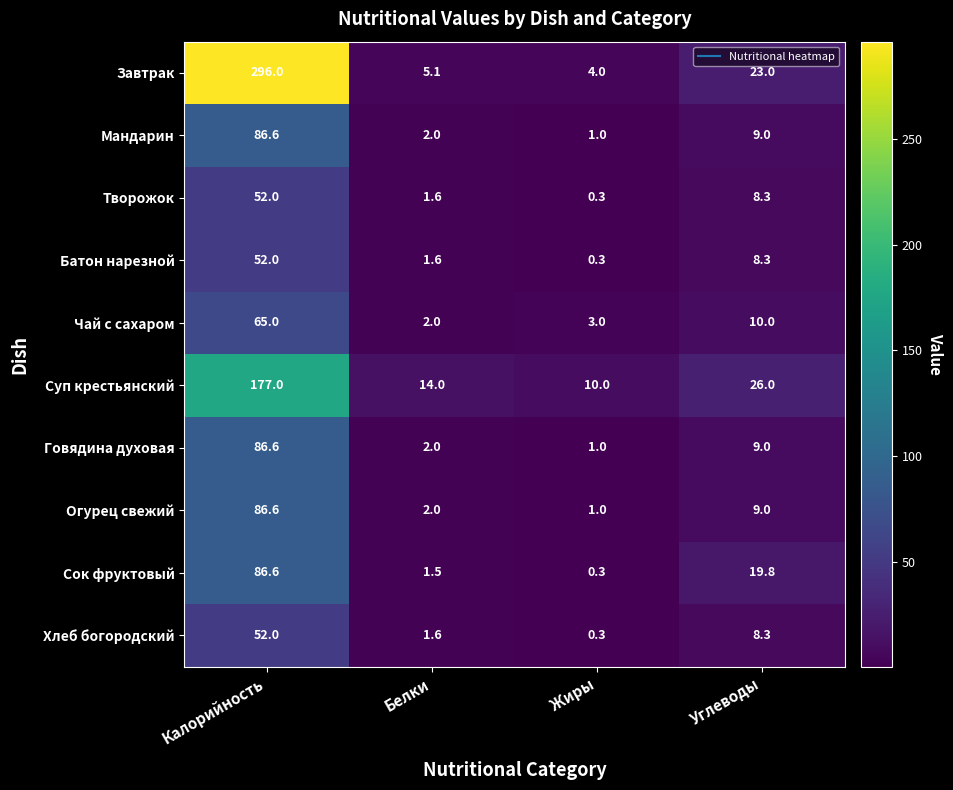

Is it true that Чай с сахаром equals 65.0 at Калорийность?

True